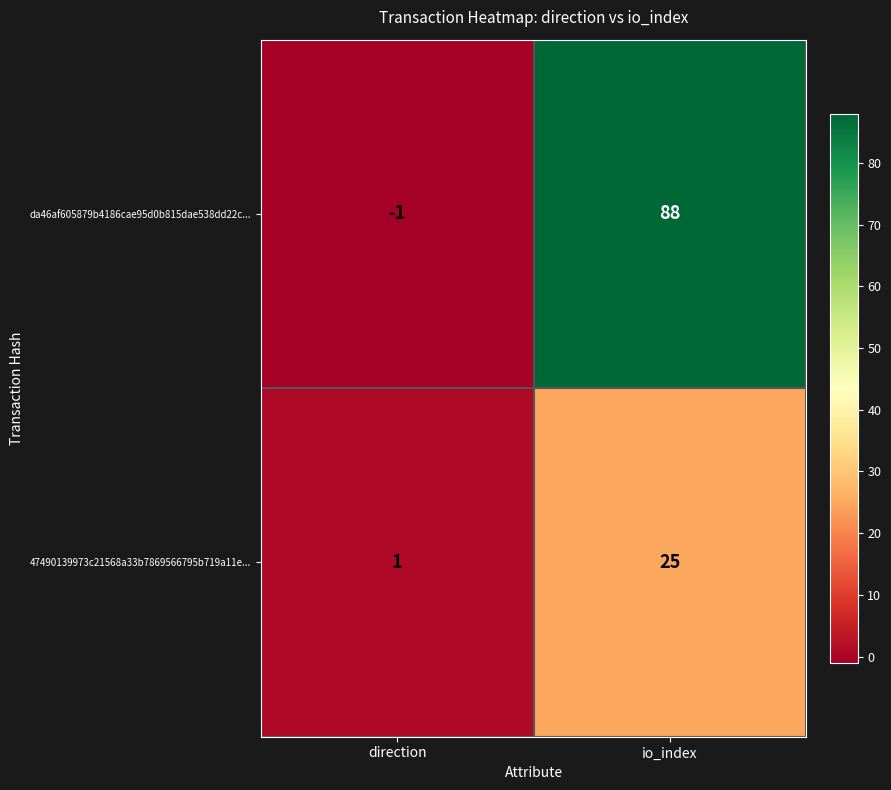

Reading right to left, what are all the values shown in this chart?

da46af605879b4186cae95d0b815dae538dd22c...: io_index=88	direction=-1
47490139973c21568a33b7869566795b719a11e...: io_index=25	direction=1